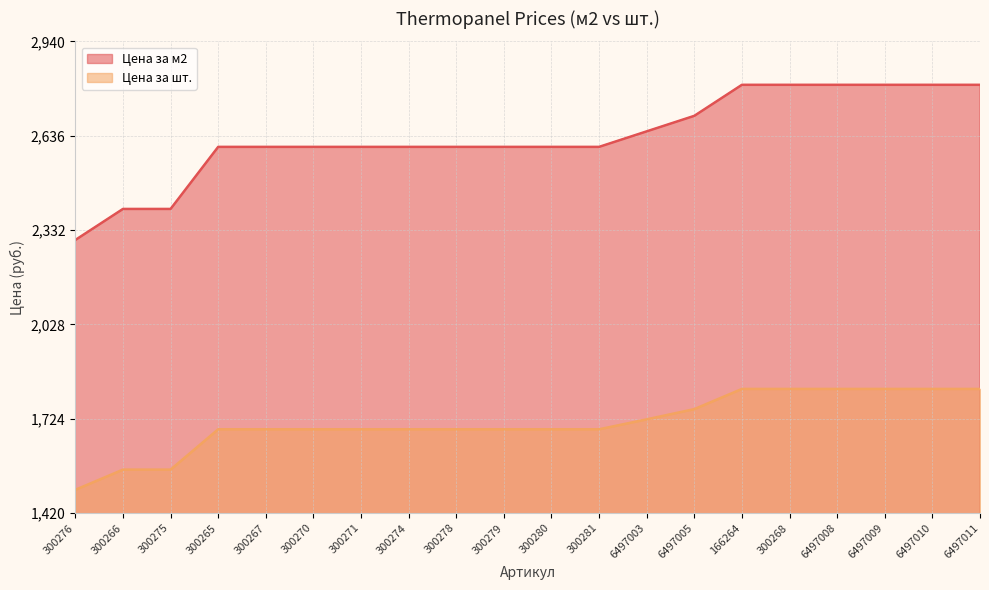

True or false: Цена за м2 and Цена за шт. cross at least once.

False